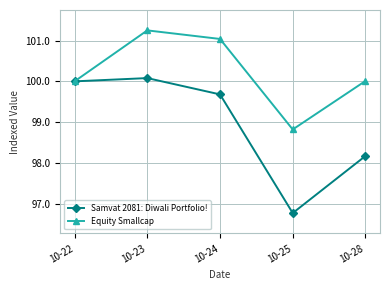

Which series changed the most between 10-23 and 10-28?

Samvat 2081: Diwali Portfolio!